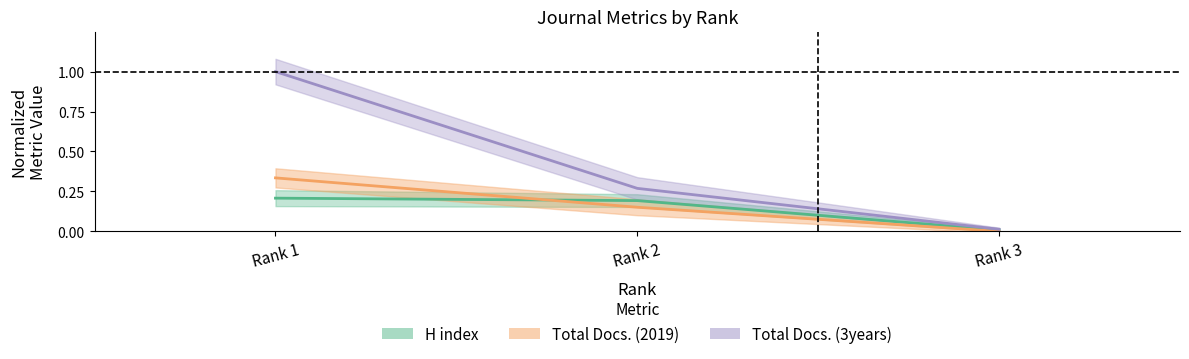

Which series changed the most between Rank 1 and Rank 2?

Total Docs. (3years)